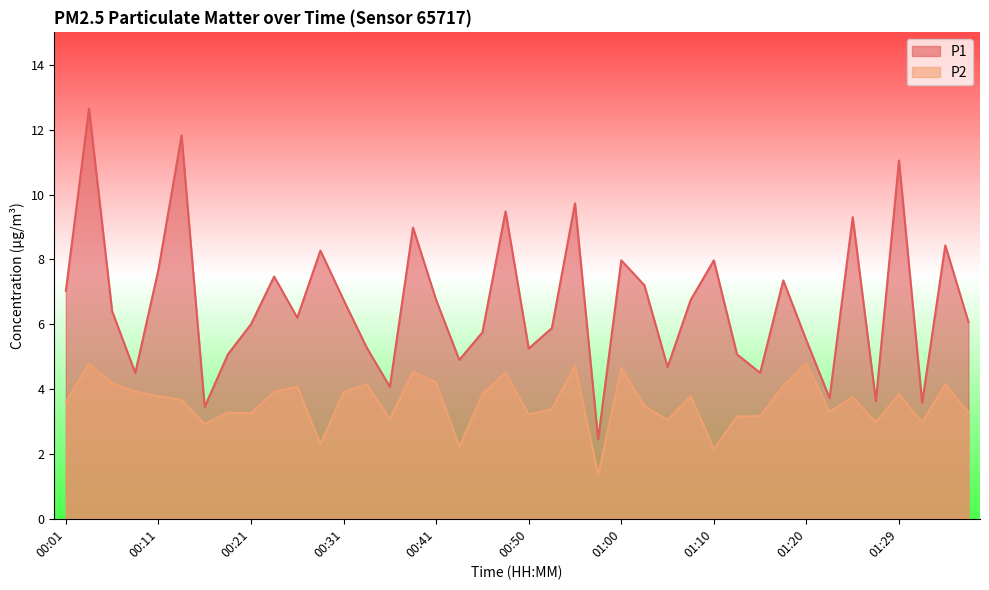

True or false: P1 has more than 2 interior local peaks.

True